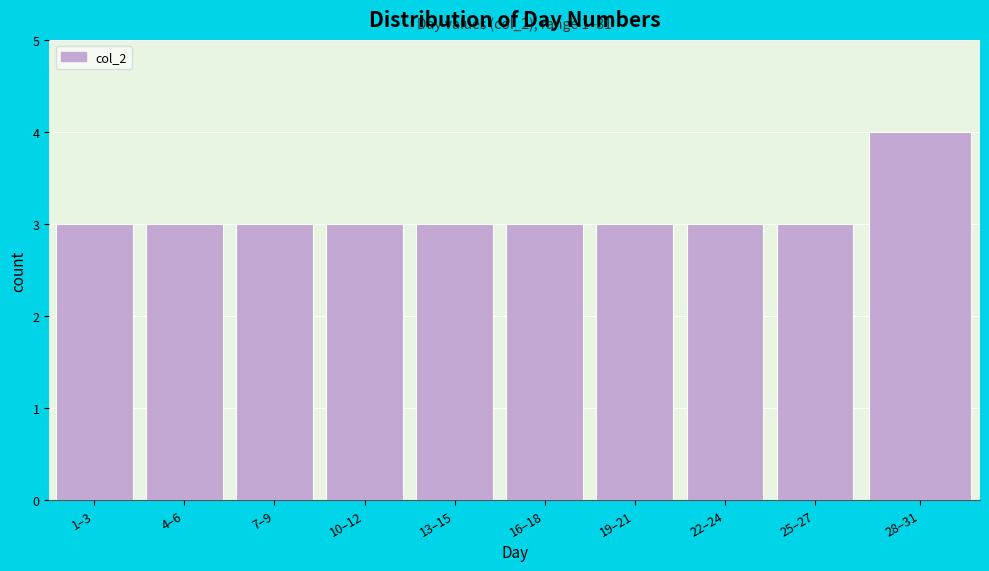

Reading left to right, list all the values displayed in this chart.

1–3=3	4–6=3	7–9=3	10–12=3	13–15=3	16–18=3	19–21=3	22–24=3	25–27=3	28–31=4